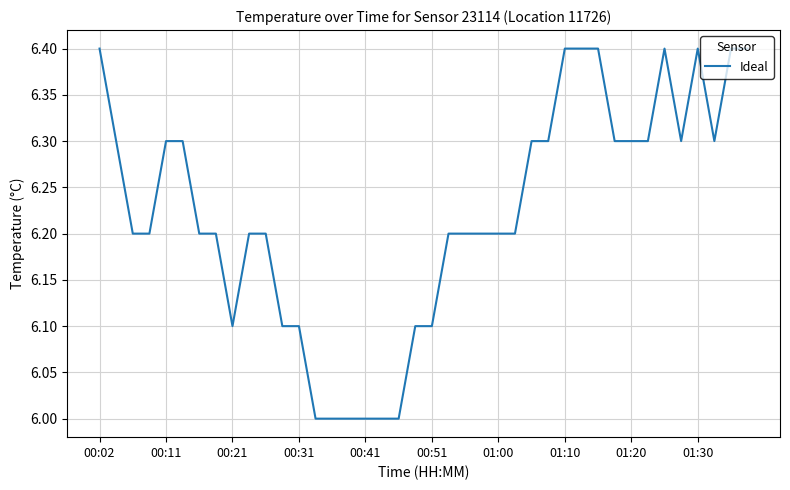

How many values are between 6 and 7?

40